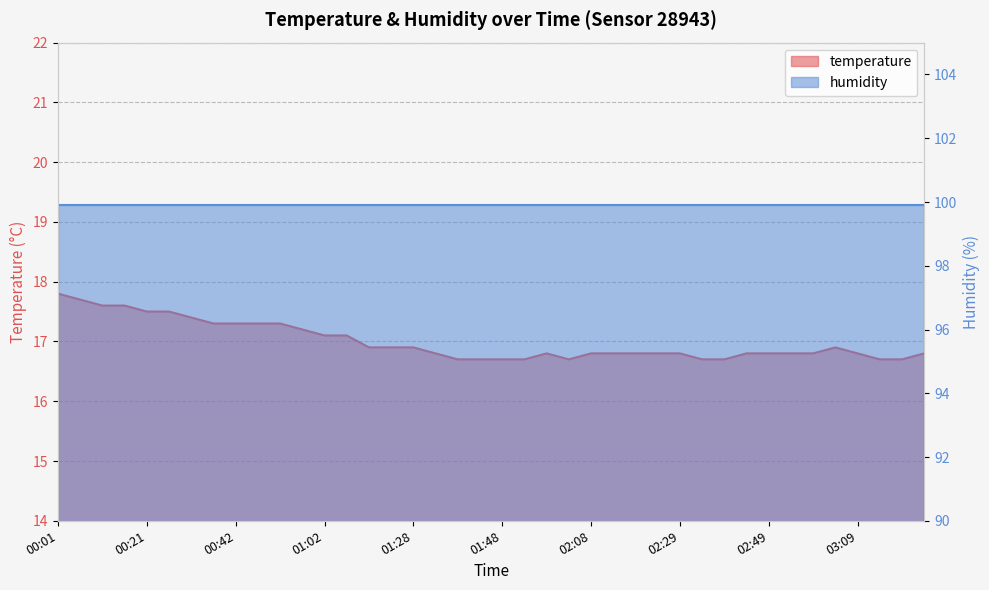

What is the change in value from 00:37 to 01:38?

-0.6